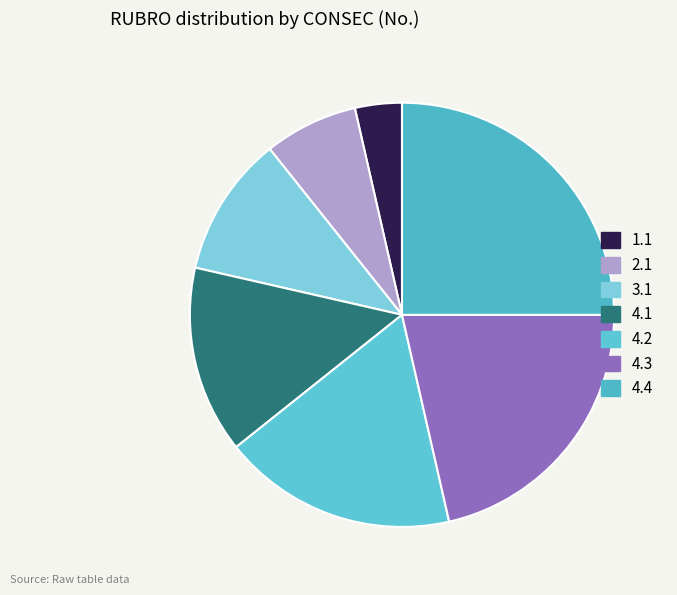

How many slices are in this pie chart?

7